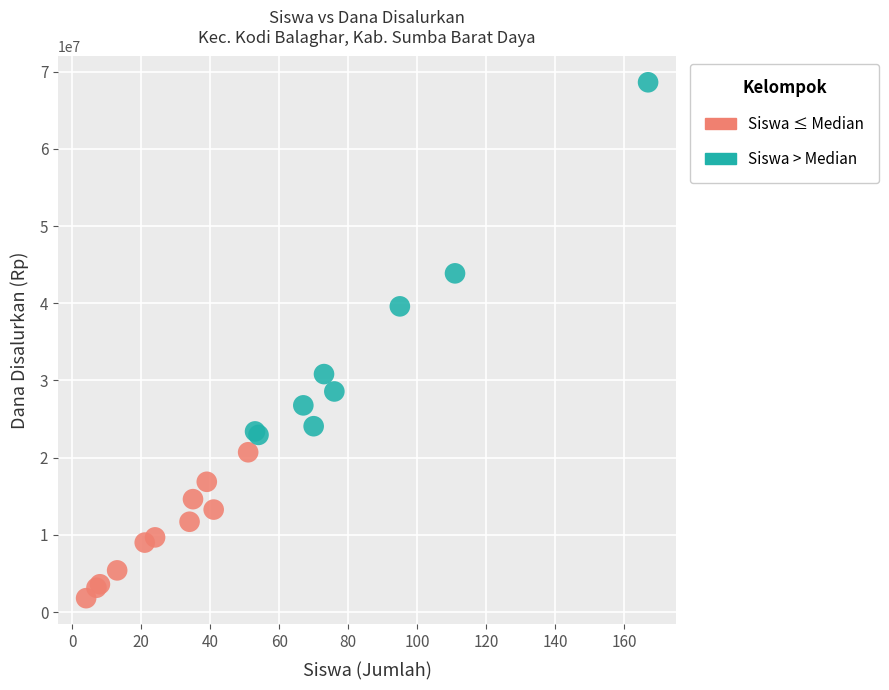

Which series reaches the maximum Y coordinate?

Siswa > Median